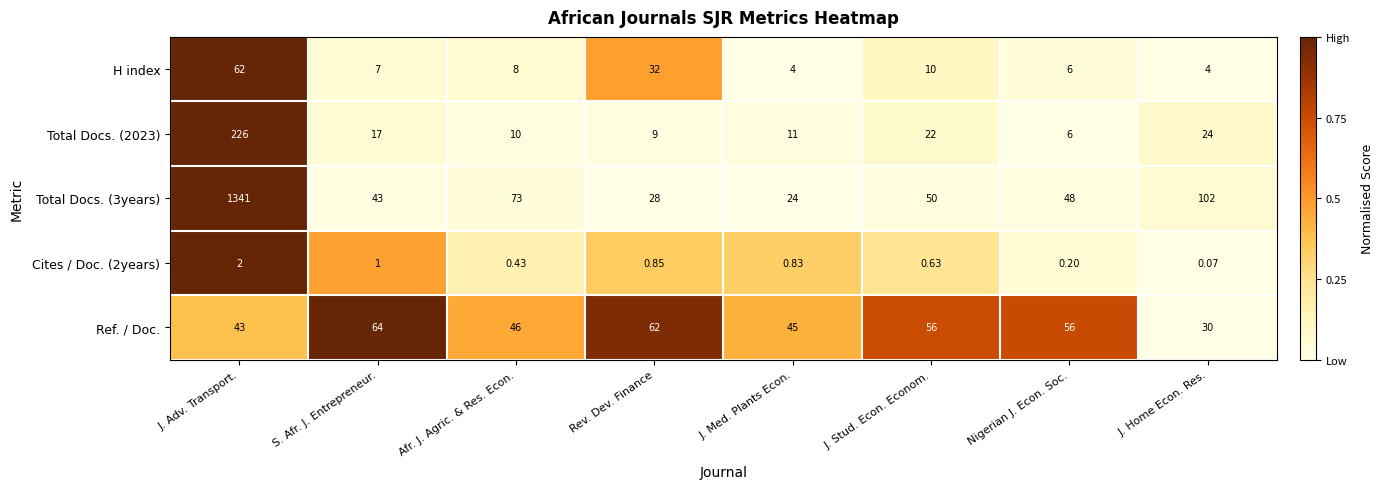

Which series changed the most between Rev. Dev. Finance and Nigerian J. Econ. Soc.?

H index